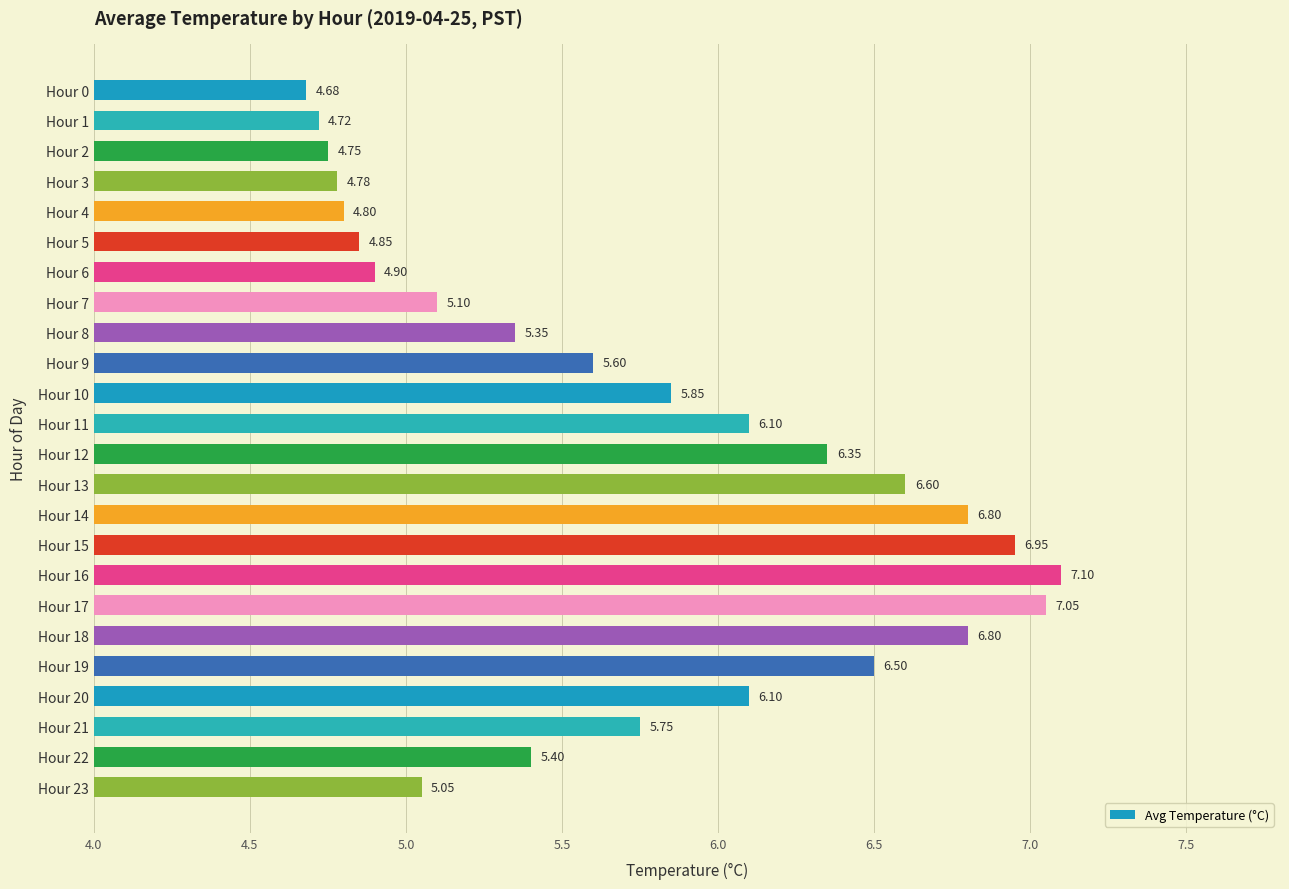

Which has a higher value, Hour 7 or Hour 16?

Hour 16